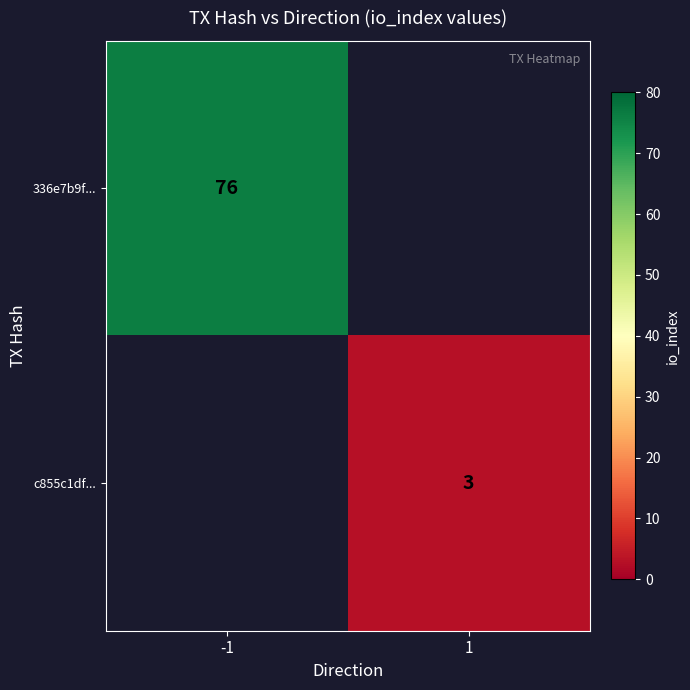

The value of c855c1df... at 1 is 4. True or false?

False